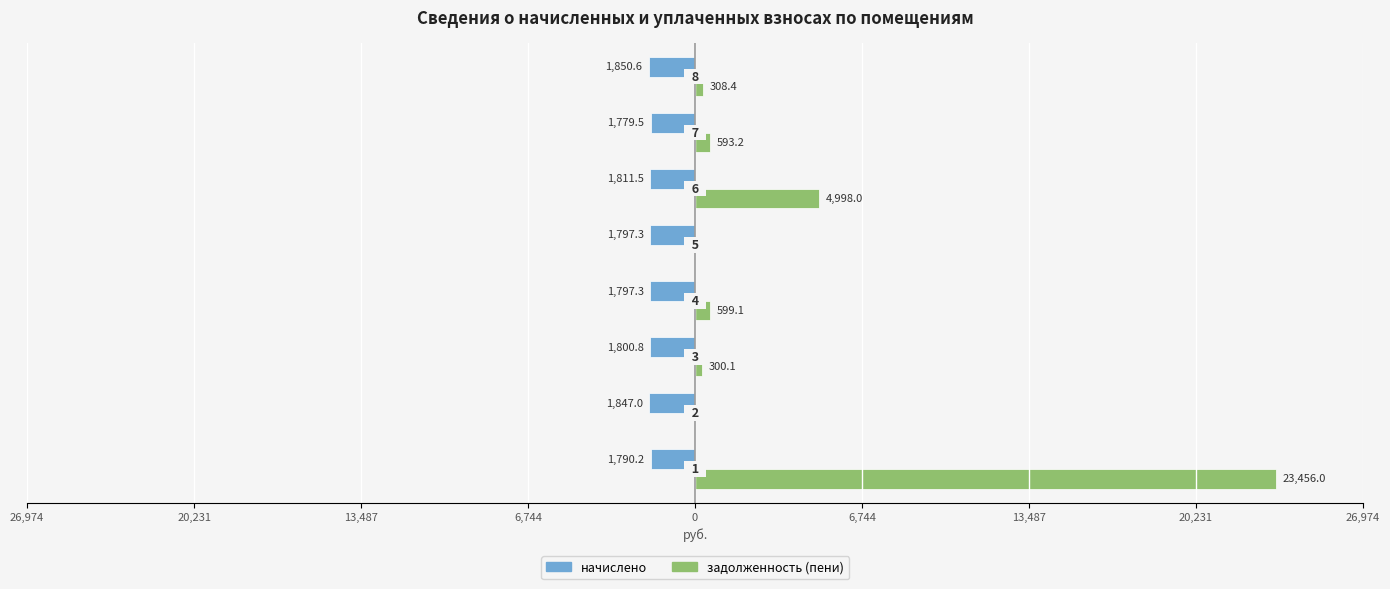

What is the sum of all задолженность (пени) values?

30254.9